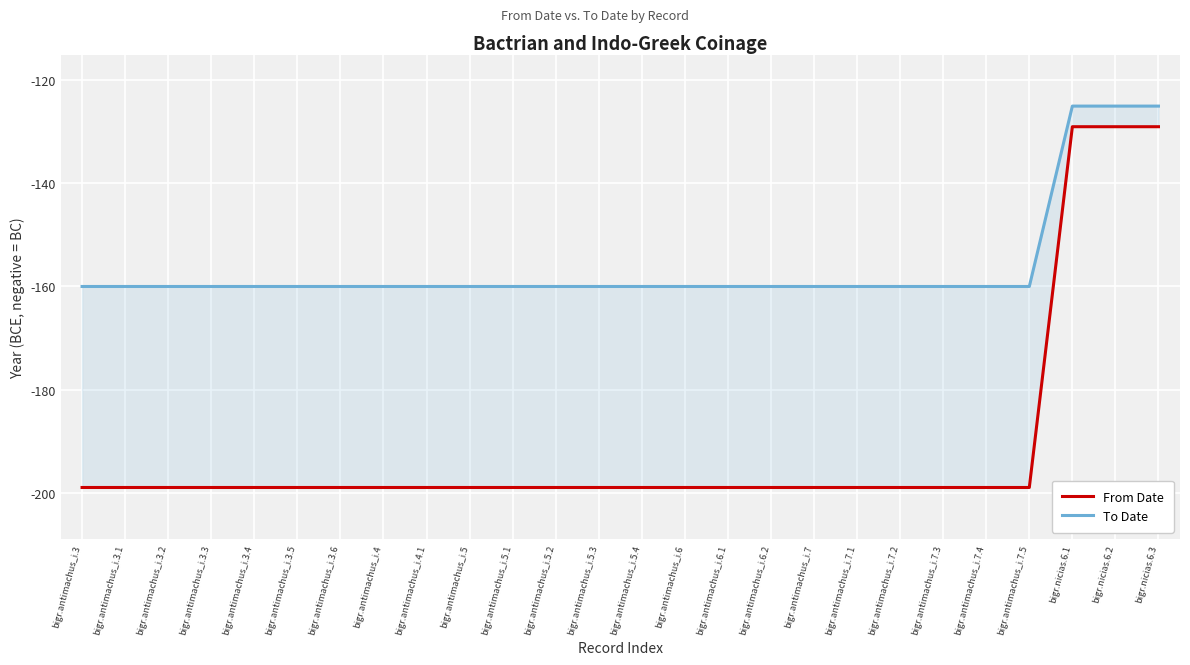

What is the sum of the To Date values at bigr.antimachus_i.5 and bigr.antimachus_i.5.4?

-320